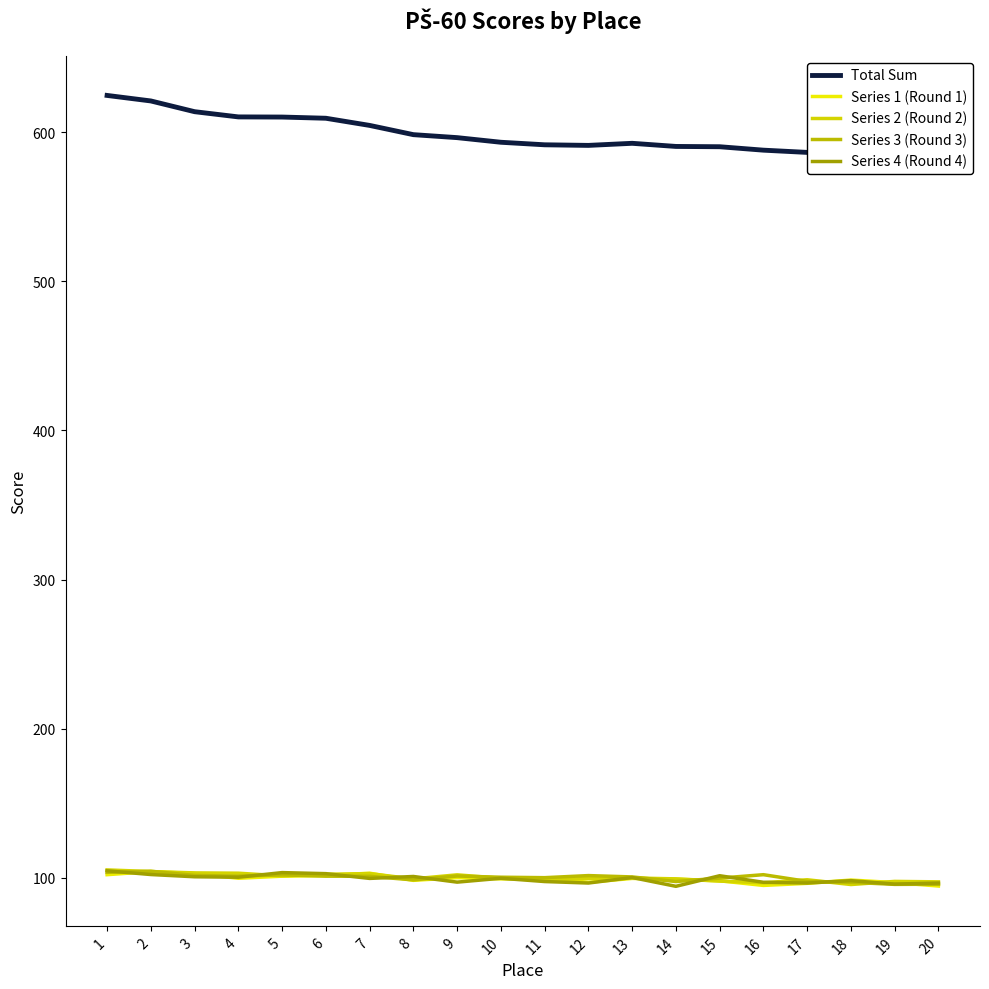

Is it true that Series 2 (Round 2) equals 104.2 at 2?

True